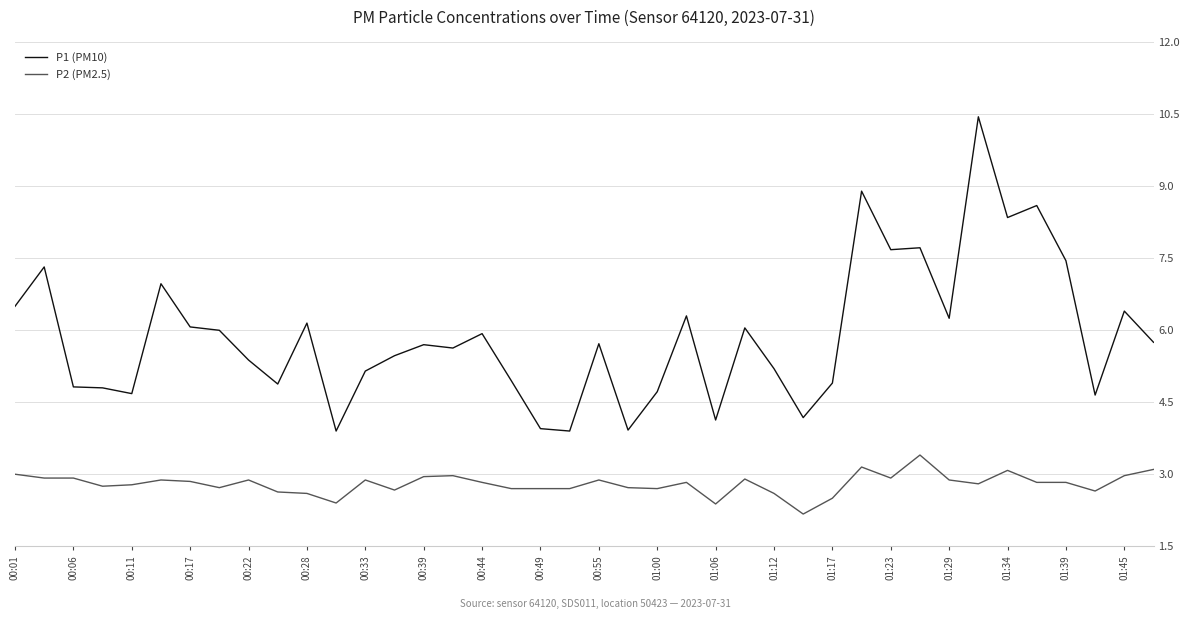

Which series has the largest total across all categories?

P1 (PM10)